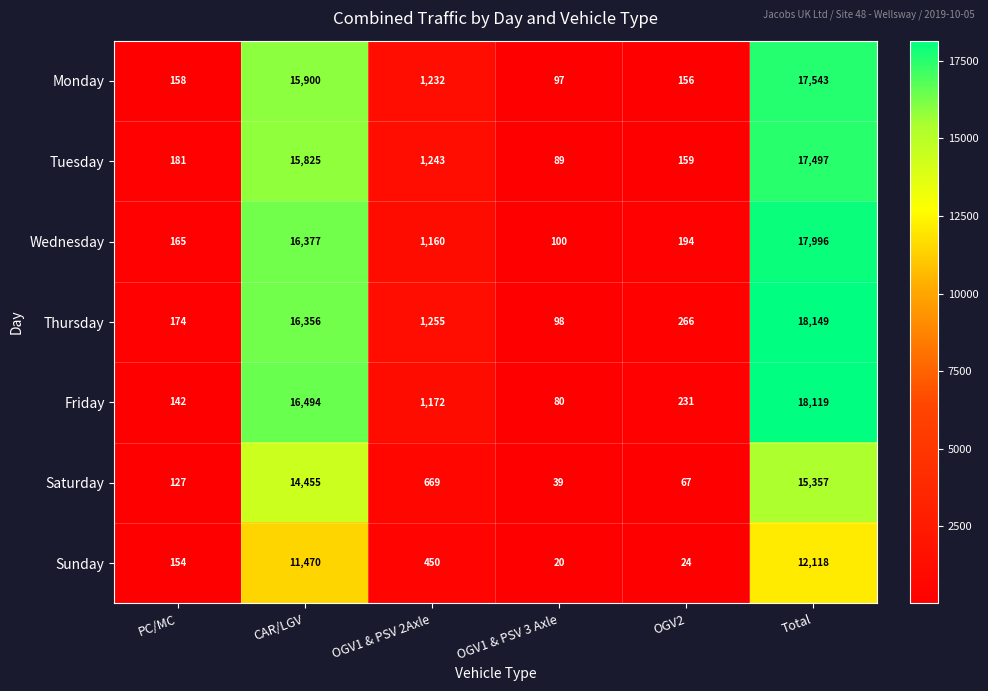

Count the number of data series in this chart.

7